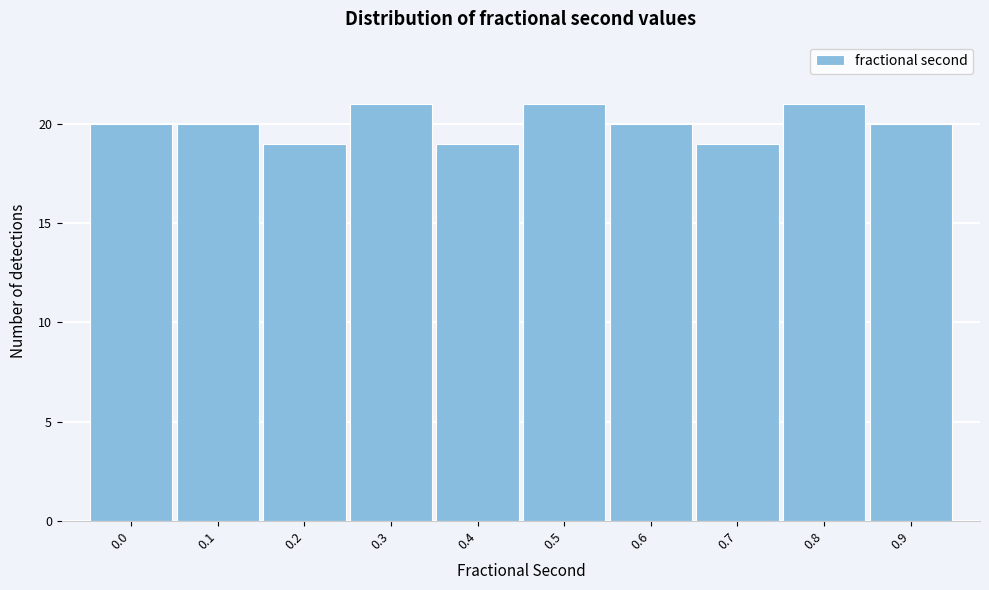

Reading left to right, list all the values displayed in this chart.

20	20	19	21	19	21	20	19	21	20